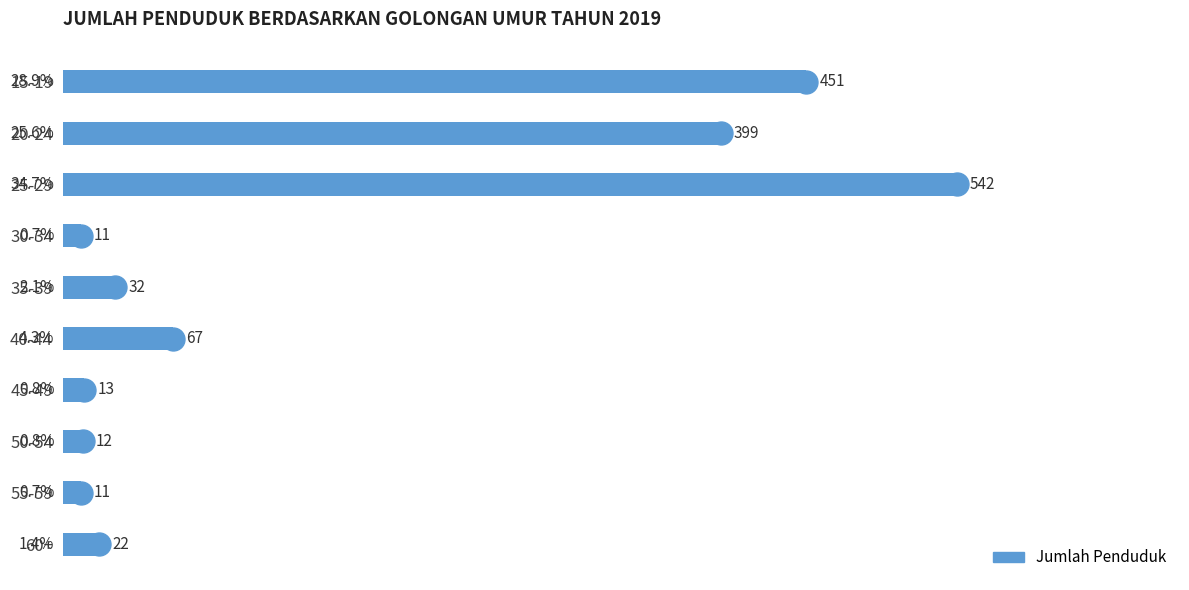

Between 30-34 and 50-54, which is larger?

50-54